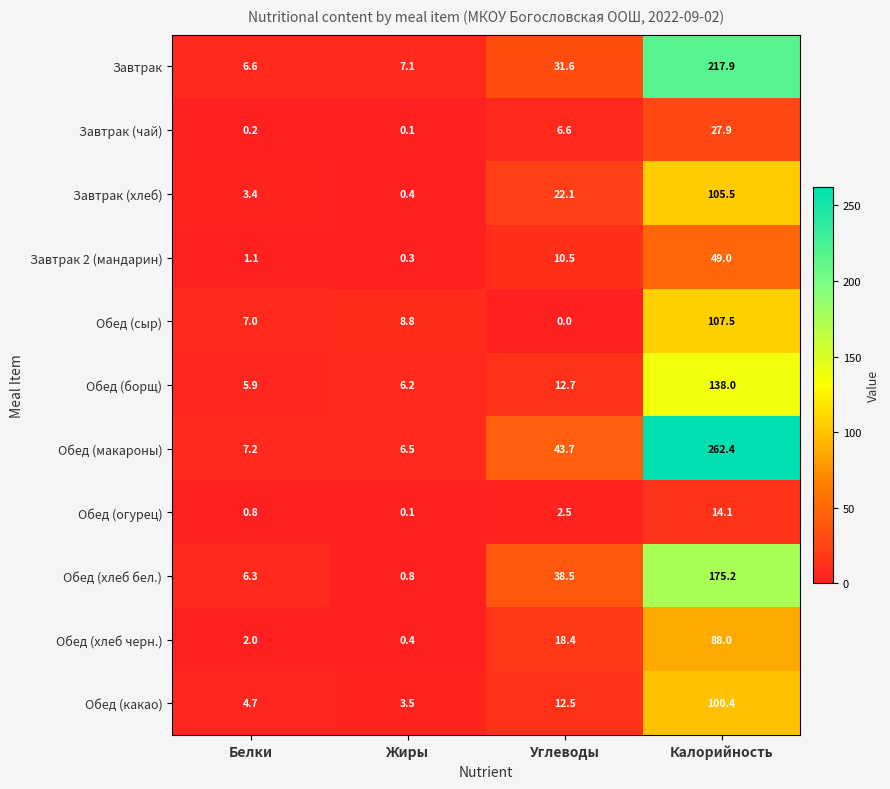

How many values in the Завтрак (чай) series exceed 6?

2